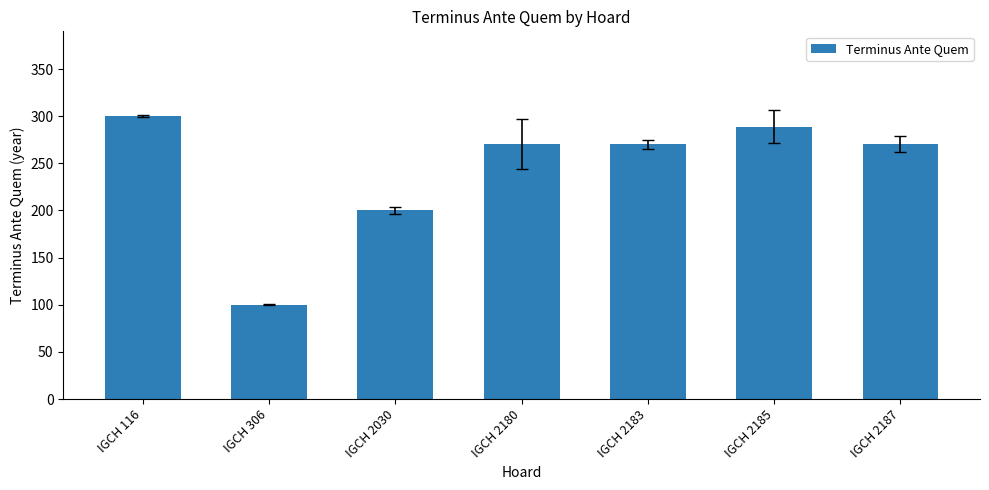

Are the bars grouped side by side (vs. stacked)?

No